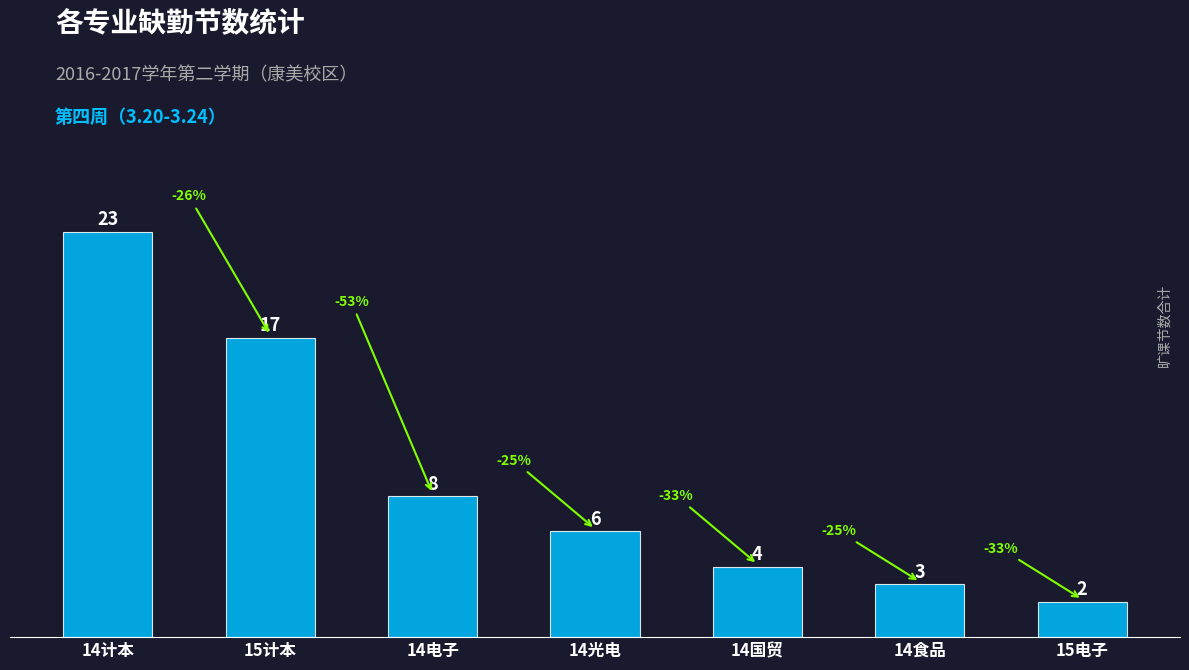

What is the average value?

9